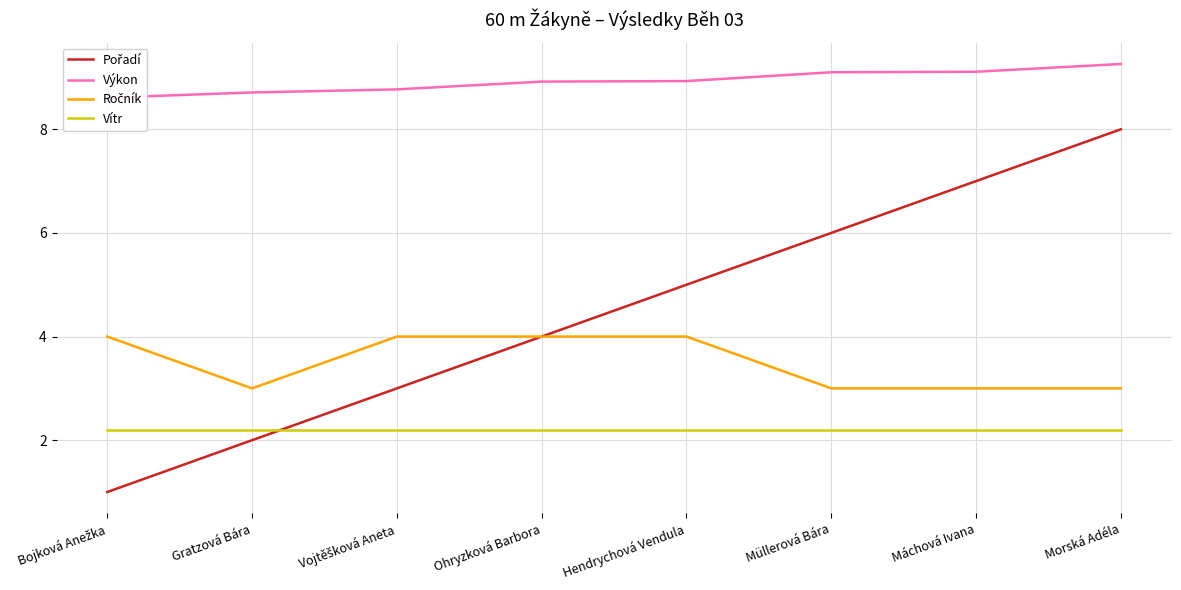

Is the value of Pořadí at Ohryzková Barbora greater than the value of Výkon at Gratzová Bára?

No